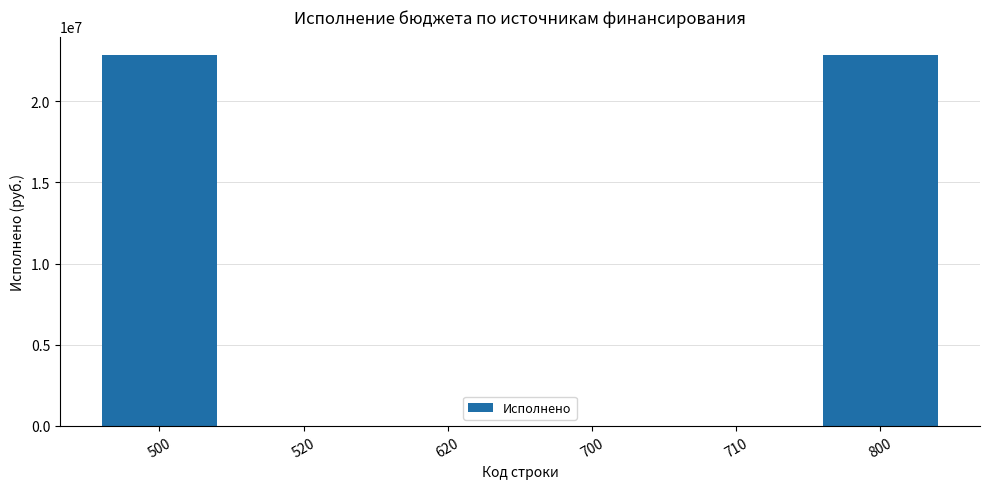

Reading left to right, what are all the values shown in this chart?

500=22834645.3	520=0.0	620=0.0	700=0.0	710=0.0	800=22834645.3